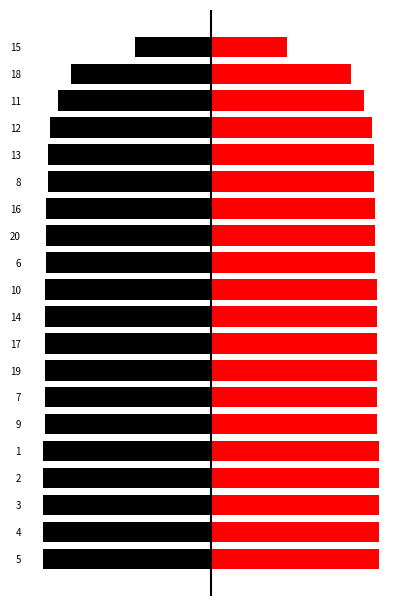

Are the bars grouped side by side (vs. stacked)?

Yes